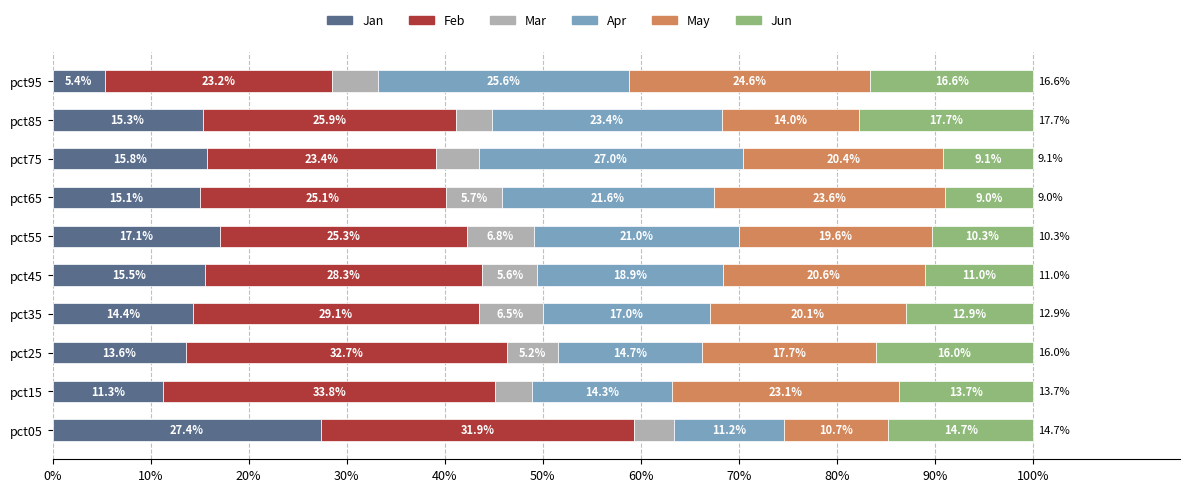

At which label does Jan reach its minimum?

pct95